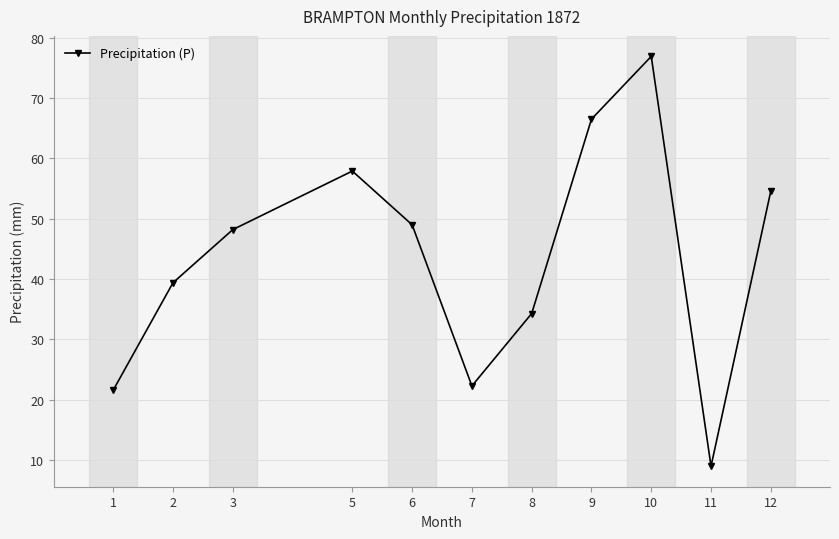

How many data points are less than 48?

5